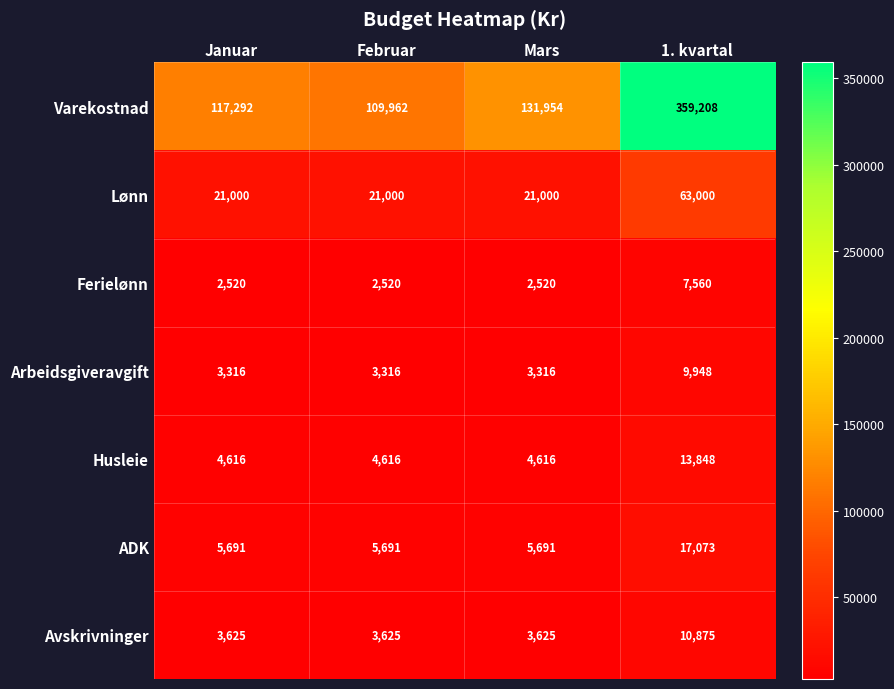

What value does the Varekostnad series have at Januar?

117292